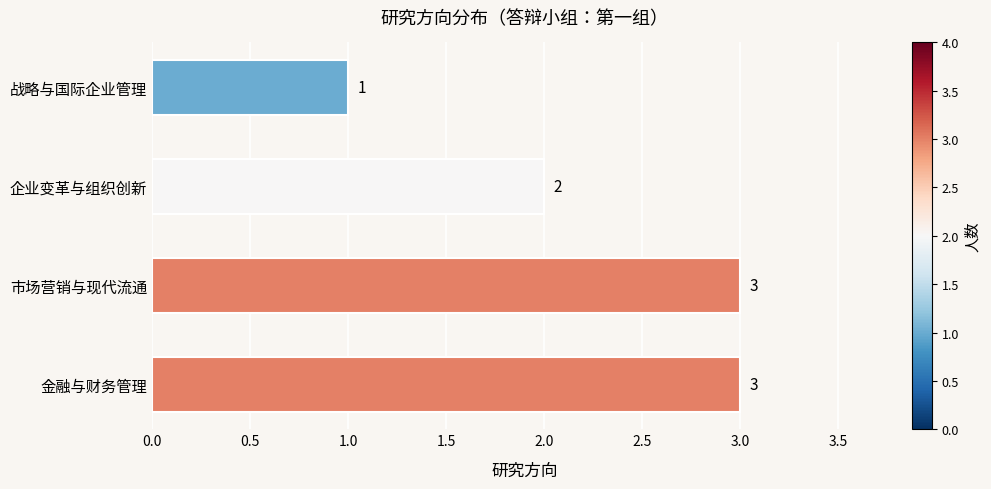

Reading bottom to top, transcribe all the data shown in this chart.

金融与财务管理=3	市场营销与现代流通=3	企业变革与组织创新=2	战略与国际企业管理=1